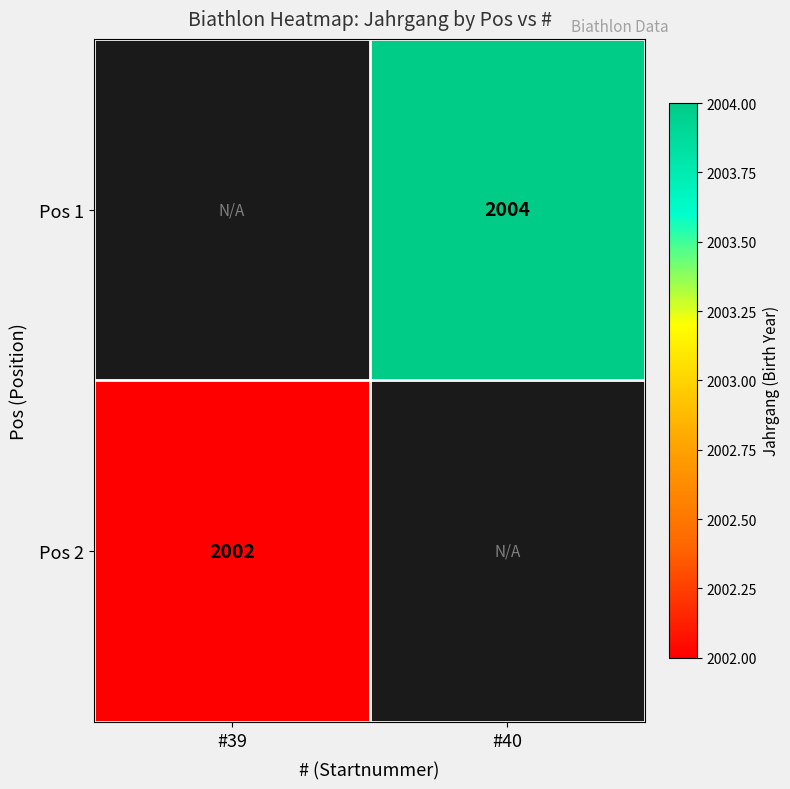

True or false: Pos 2 has a value of 1367.5 at #39.

False